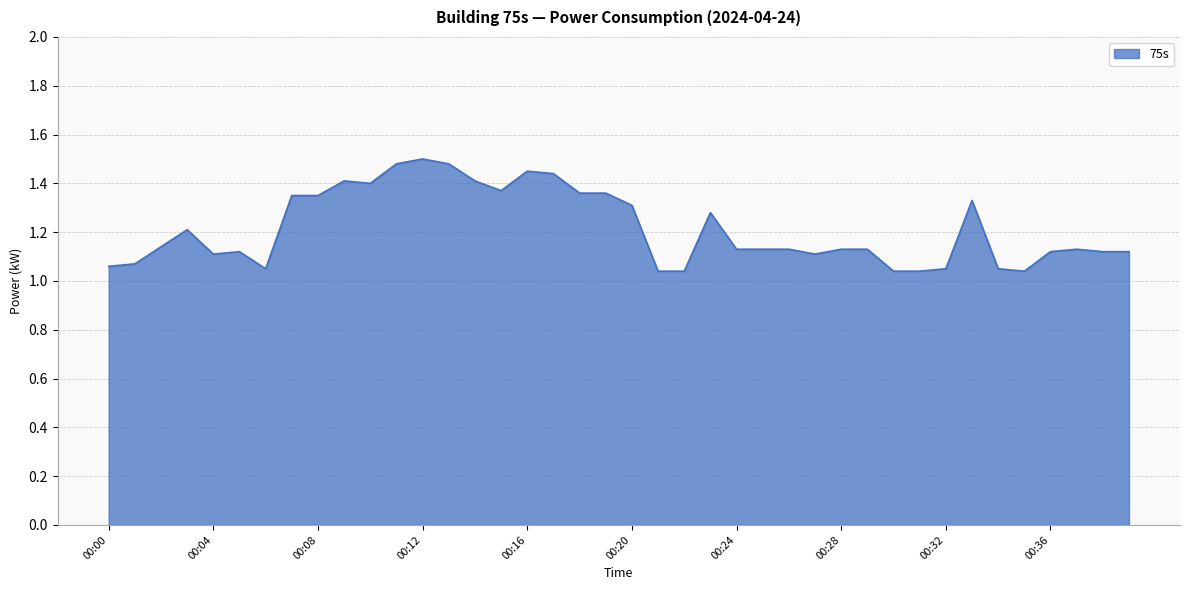

What is the difference between the maximum and minimum values?

0.5